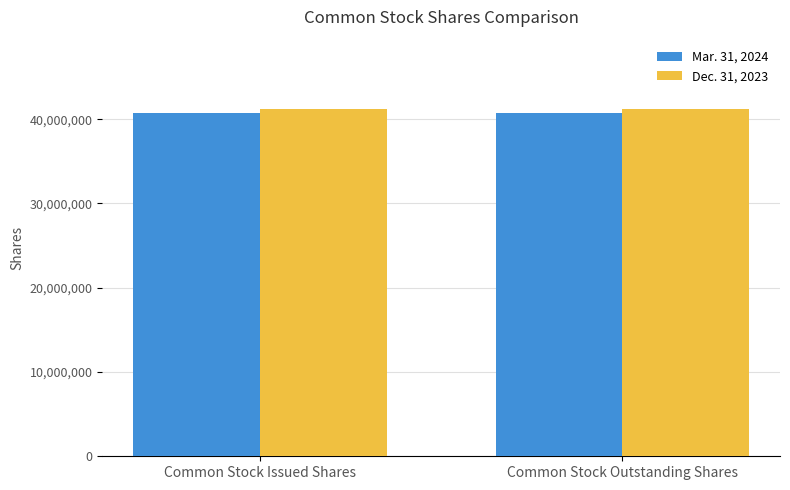

What is the total value across all series at Common Stock Outstanding Shares?

81986312